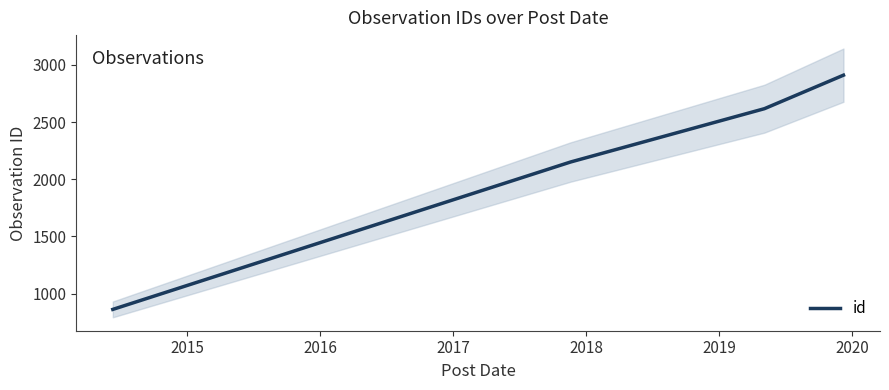

What is the highest value of the id series?

2910